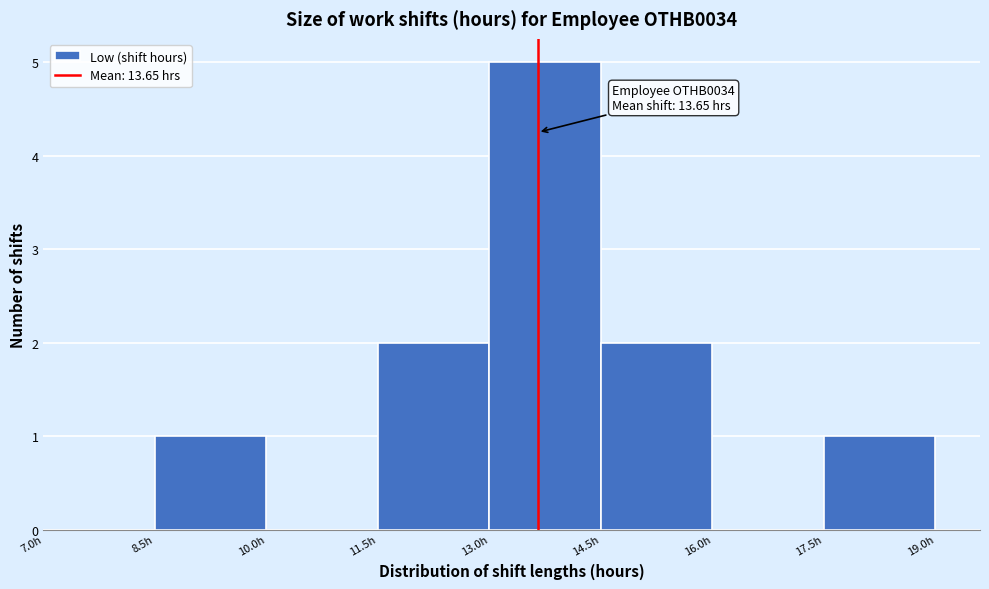

Which range on the x-axis has the tallest bar?

13.0 to 14.5